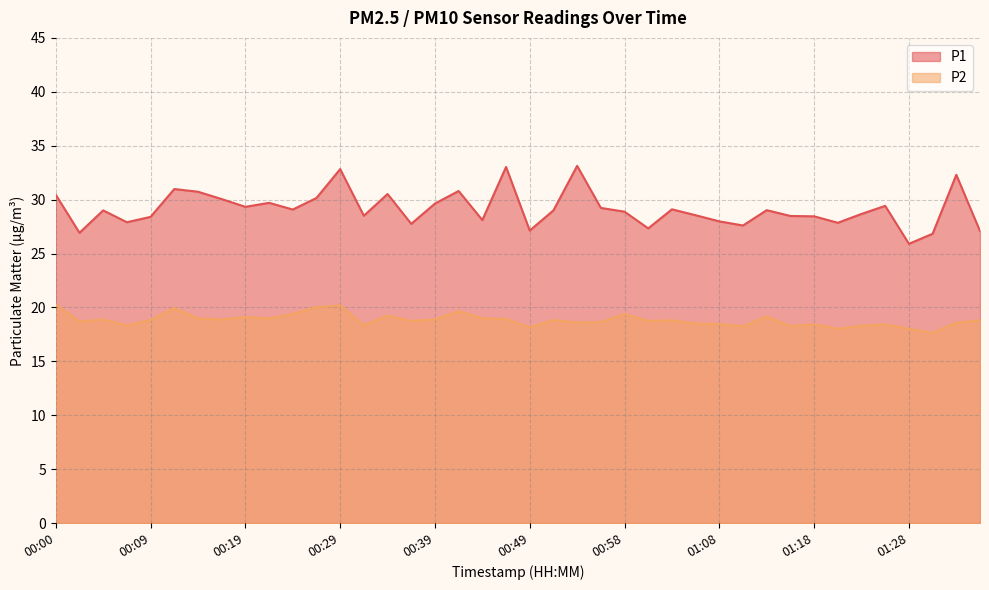

What are all the series names shown in the legend?

P1, P2